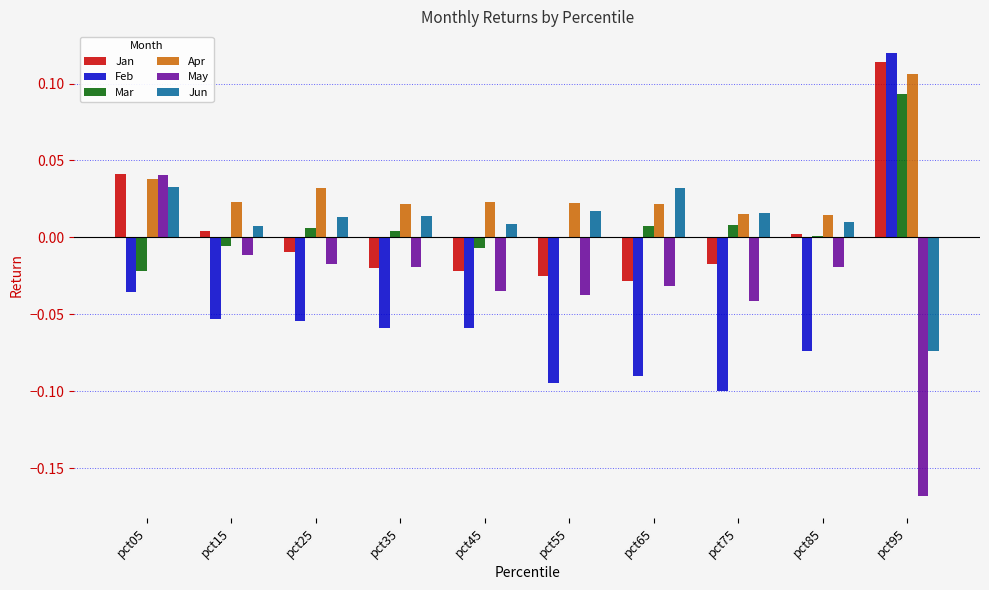

How many distinct data groups are displayed?

6